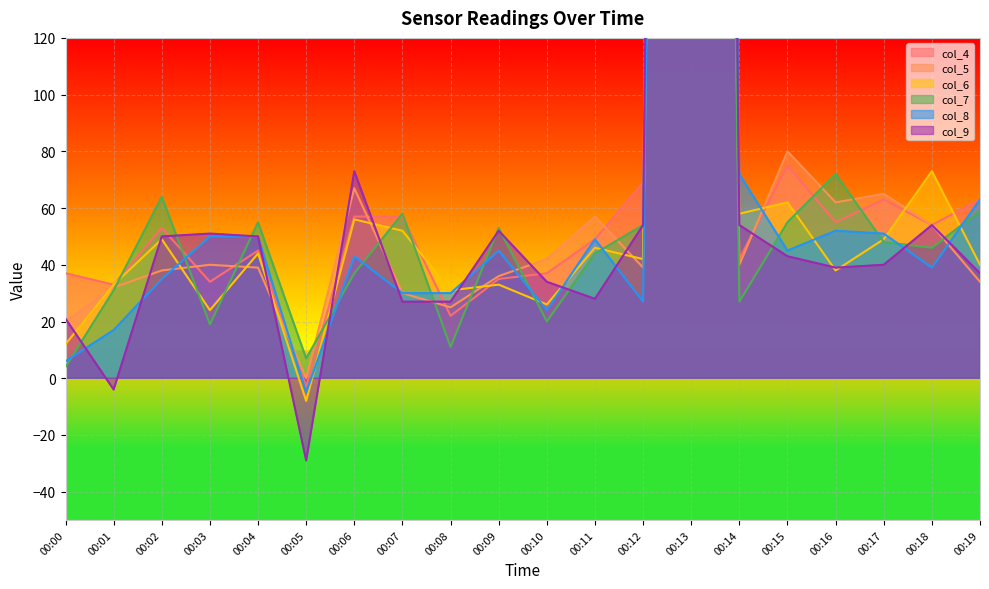

What is the difference between the highest and lowest values at 00:05?

36